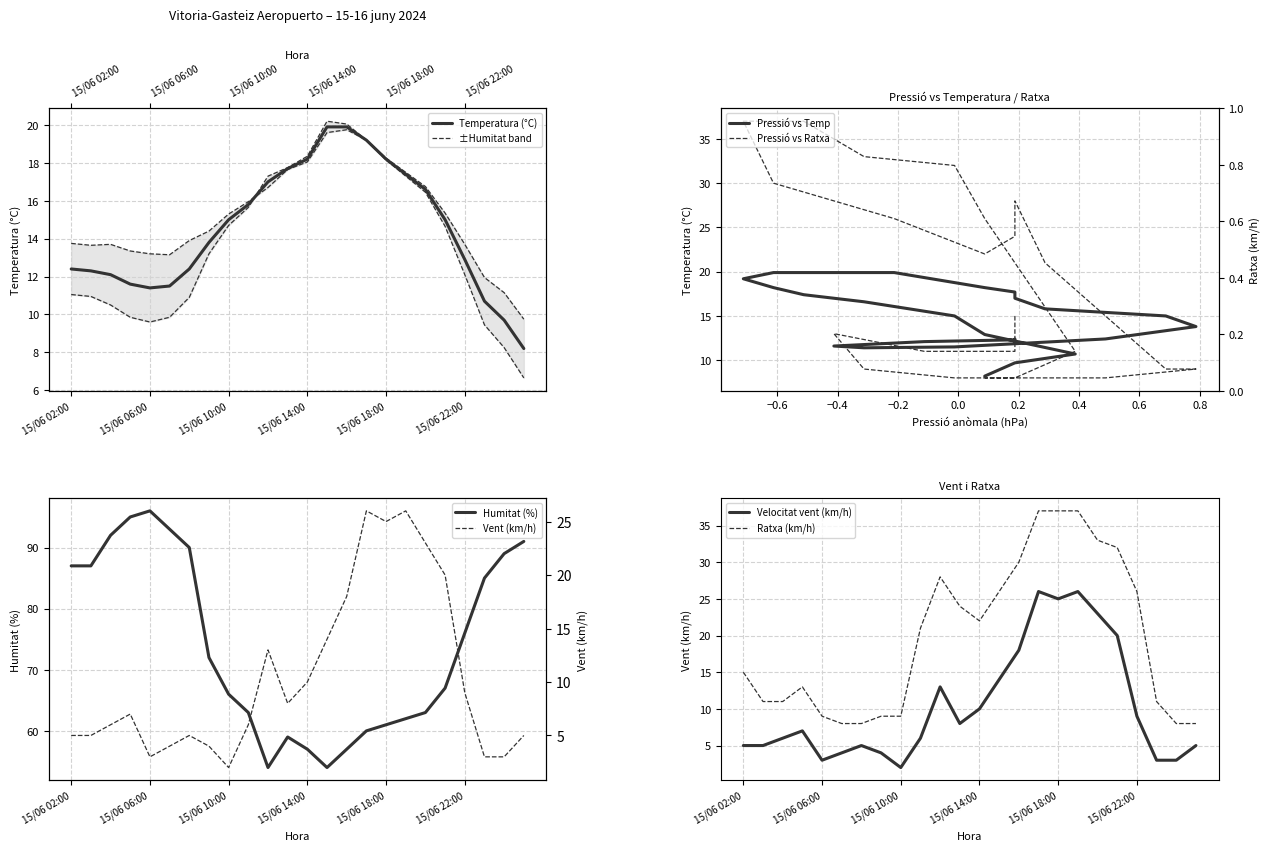

What position from the left is 15/06 03:00?

2